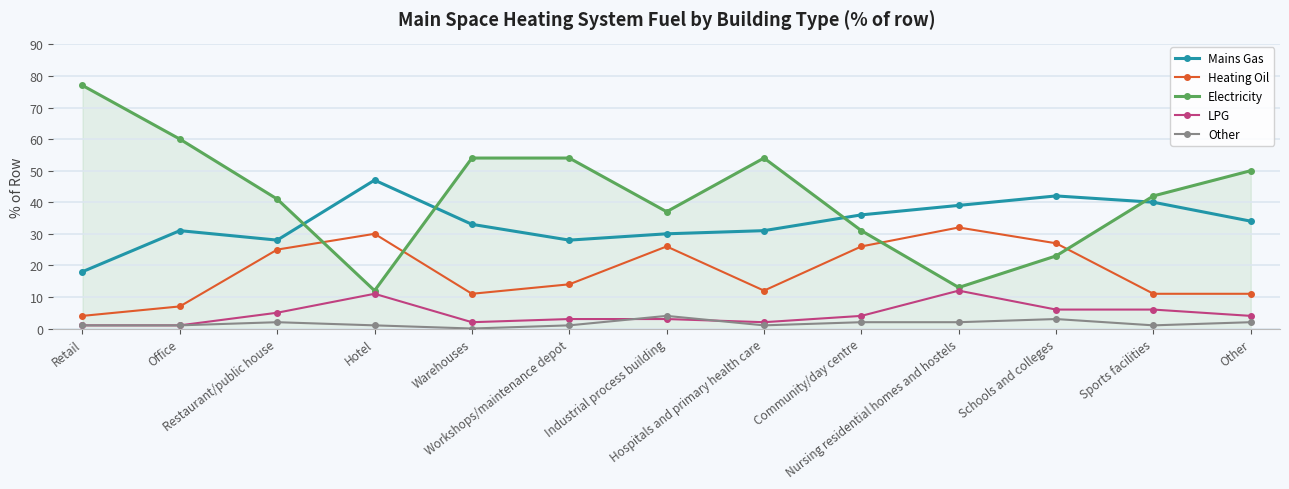

Reading left to right, extract all data points from this chart.

Mains Gas: Retail=18	Office=31	Restaurant/public house=28	Hotel=47	Warehouses=33	Workshops/maintenance depot=28	Industrial process building=30	Hospitals and primary health care=31	Community/day centre=36	Nursing residential homes and hostels=39	Schools and colleges=42	Sports facilities=40	Other=34
Heating Oil: Retail=4	Office=7	Restaurant/public house=25	Hotel=30	Warehouses=11	Workshops/maintenance depot=14	Industrial process building=26	Hospitals and primary health care=12	Community/day centre=26	Nursing residential homes and hostels=32	Schools and colleges=27	Sports facilities=11	Other=11
Electricity: Retail=77	Office=60	Restaurant/public house=41	Hotel=12	Warehouses=54	Workshops/maintenance depot=54	Industrial process building=37	Hospitals and primary health care=54	Community/day centre=31	Nursing residential homes and hostels=13	Schools and colleges=23	Sports facilities=42	Other=50
LPG: Retail=1	Office=1	Restaurant/public house=5	Hotel=11	Warehouses=2	Workshops/maintenance depot=3	Industrial process building=3	Hospitals and primary health care=2	Community/day centre=4	Nursing residential homes and hostels=12	Schools and colleges=6	Sports facilities=6	Other=4
Other: Retail=1	Office=1	Restaurant/public house=2	Hotel=1	Warehouses=0	Workshops/maintenance depot=1	Industrial process building=4	Hospitals and primary health care=1	Community/day centre=2	Nursing residential homes and hostels=2	Schools and colleges=3	Sports facilities=1	Other=2